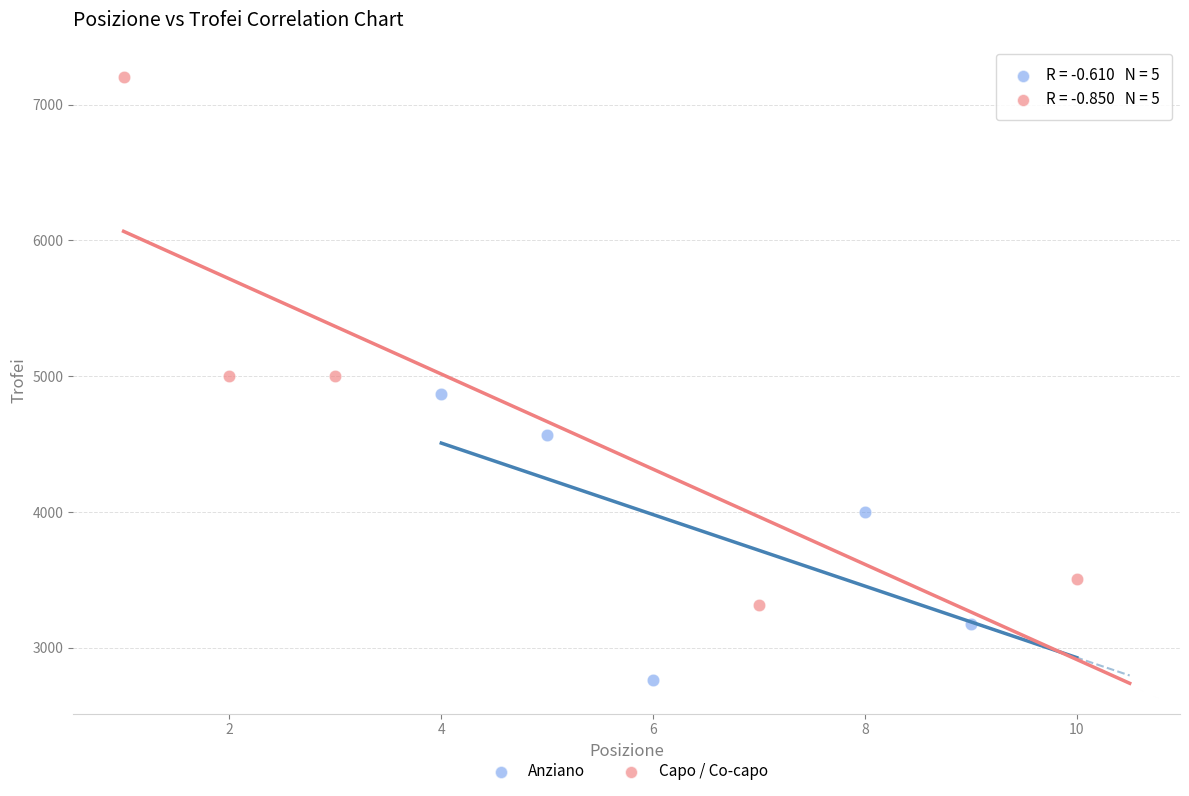

Which series contains the highest Y value?

Capo / Co-capo